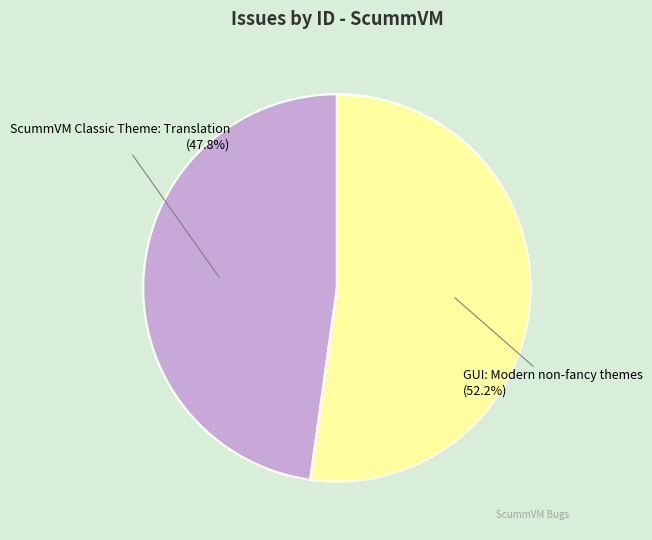

Which slice represents more than half of the pie?

GUI: Modern non-fancy themes